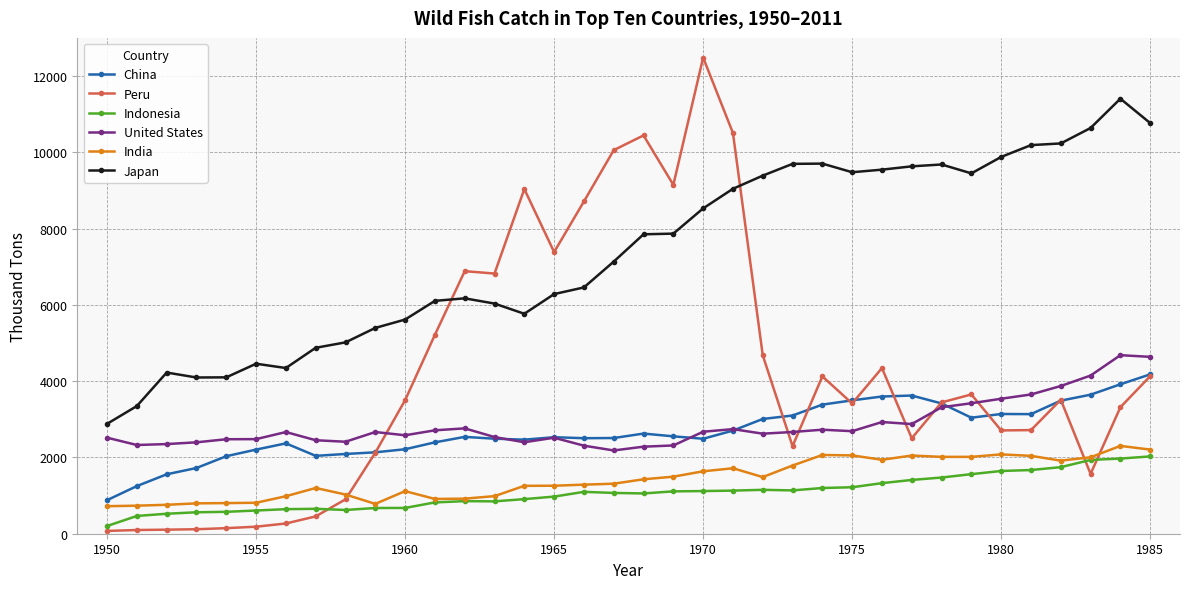

What is the difference between the maximum and second lowest values in the China series?

2929.2